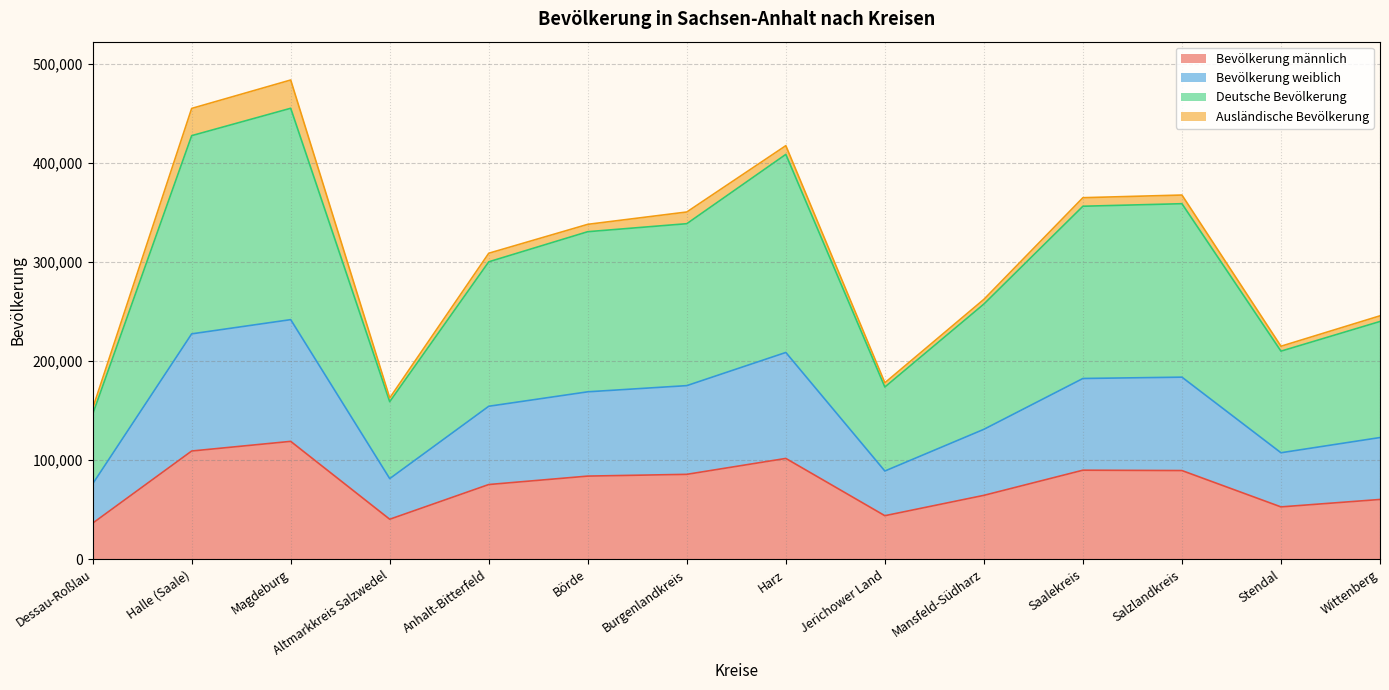

What position from the left is Jerichower Land?

9